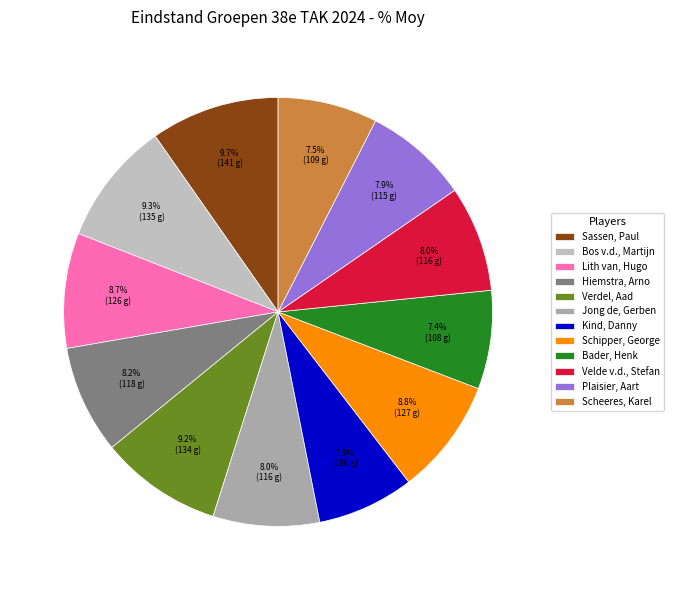

Which has a higher value, Kind, Danny or Sassen, Paul?

Sassen, Paul